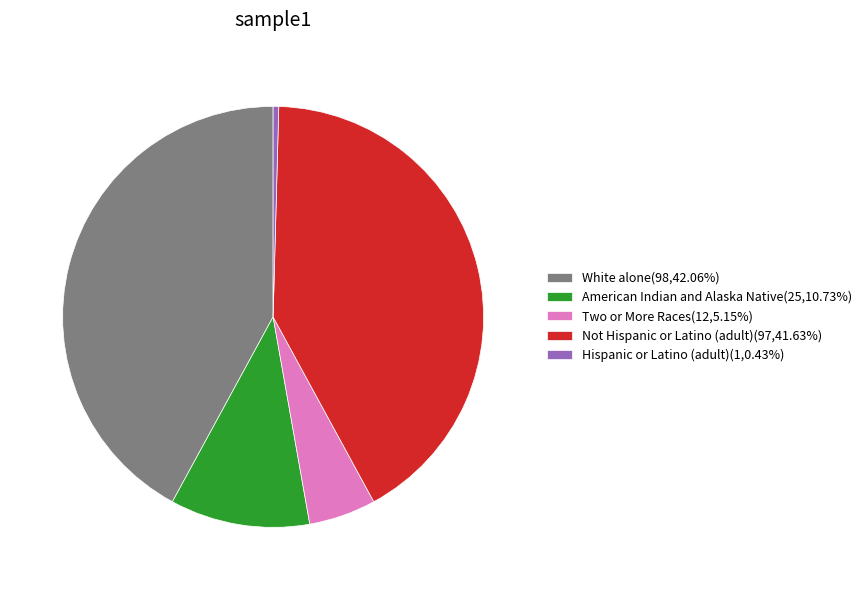

Approximately how many times larger is the value at American Indian and Alaska Native(25,10.73%) compared to Not Hispanic or Latino (adult)(97,41.63%)?

0.3